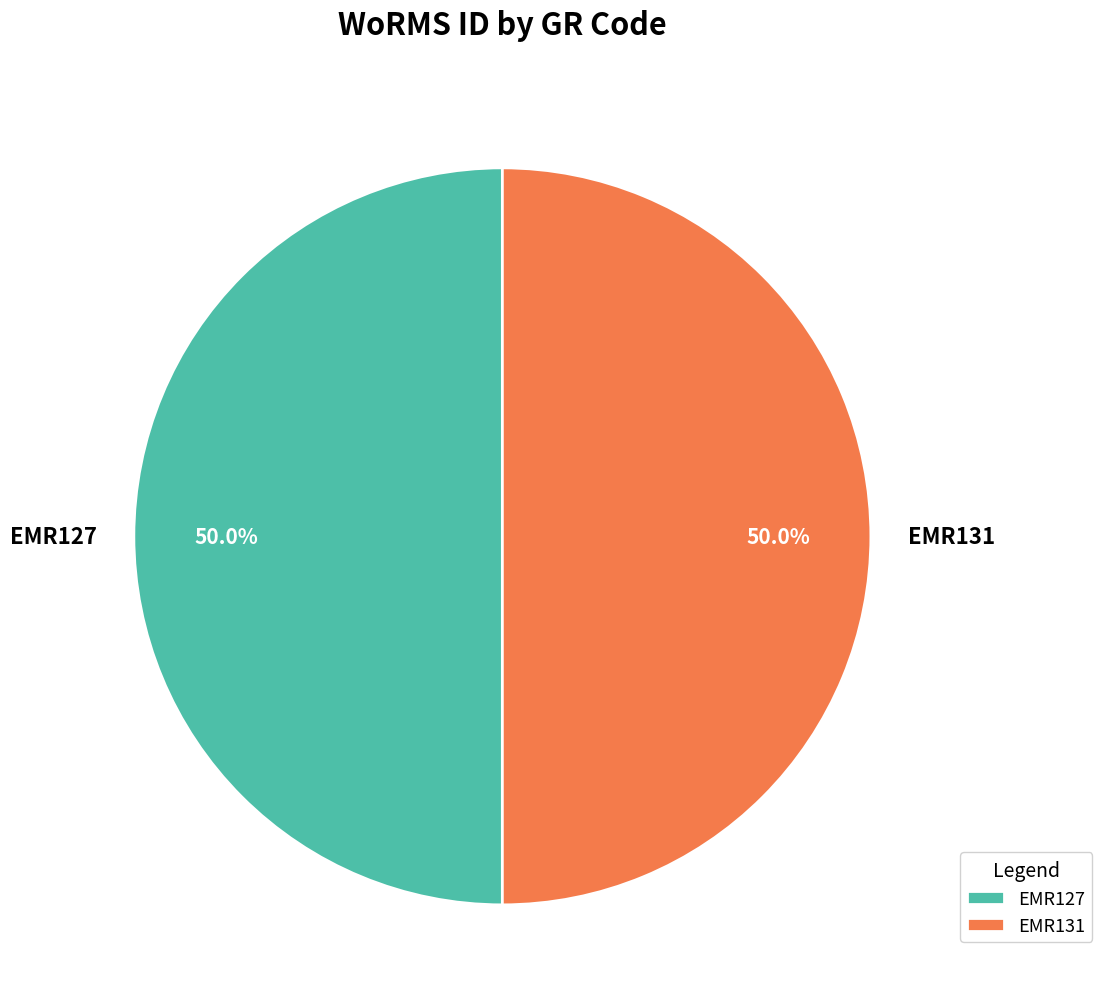

To the nearest percent, what is the average slice percentage?

50%